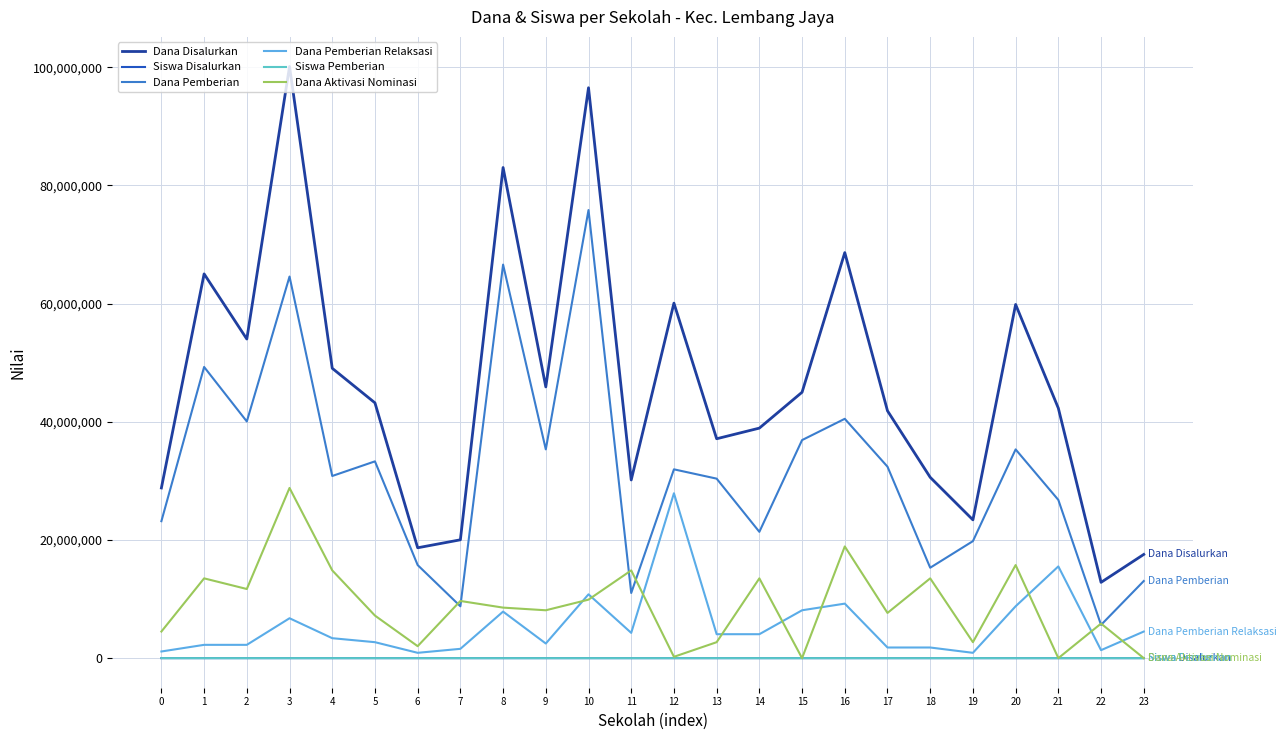

Is it true that Dana Pemberian equals 31950000 at 12?

True